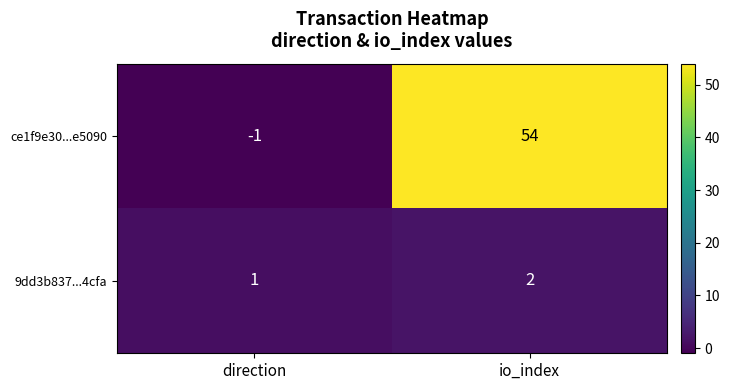

What is the spread (max minus min) of values at io_index?

52